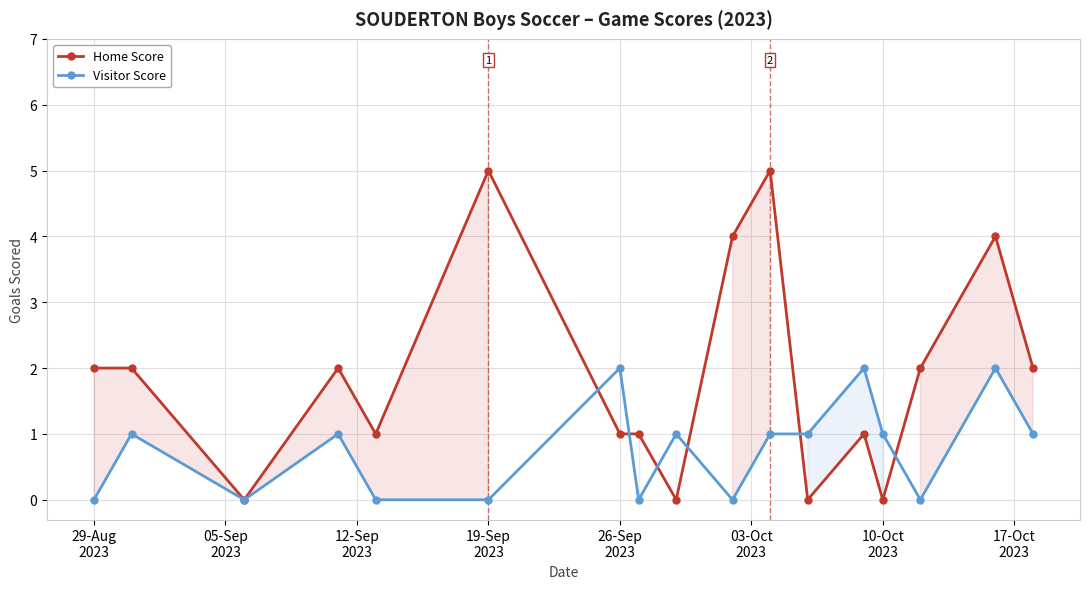

At how many categories does at least one series exceed 2?

4